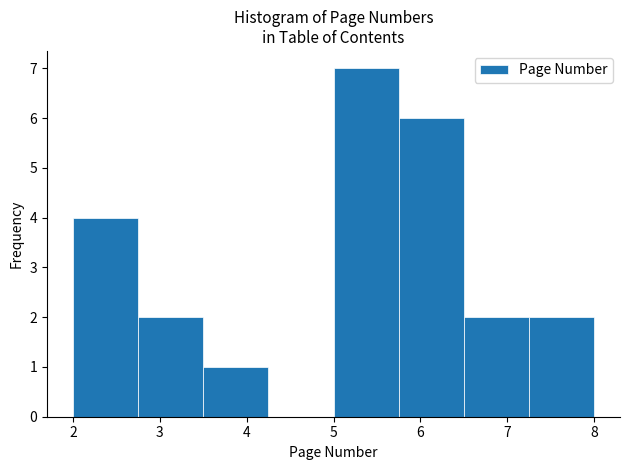

Which range on the x-axis has the tallest bar?

5.00 to 5.75